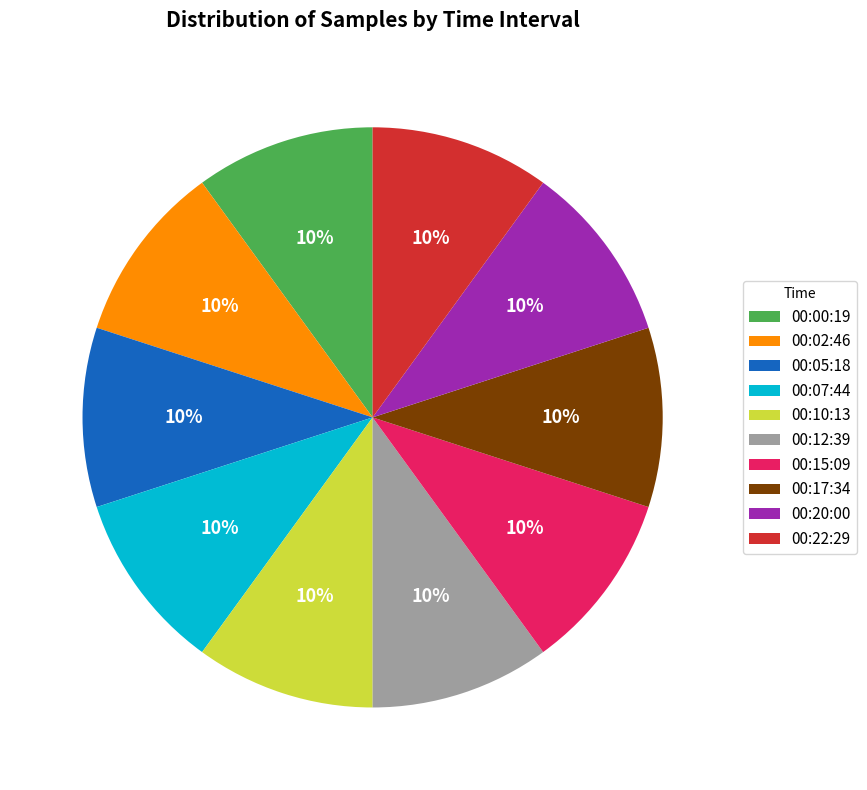

How many segments does this pie chart have?

10